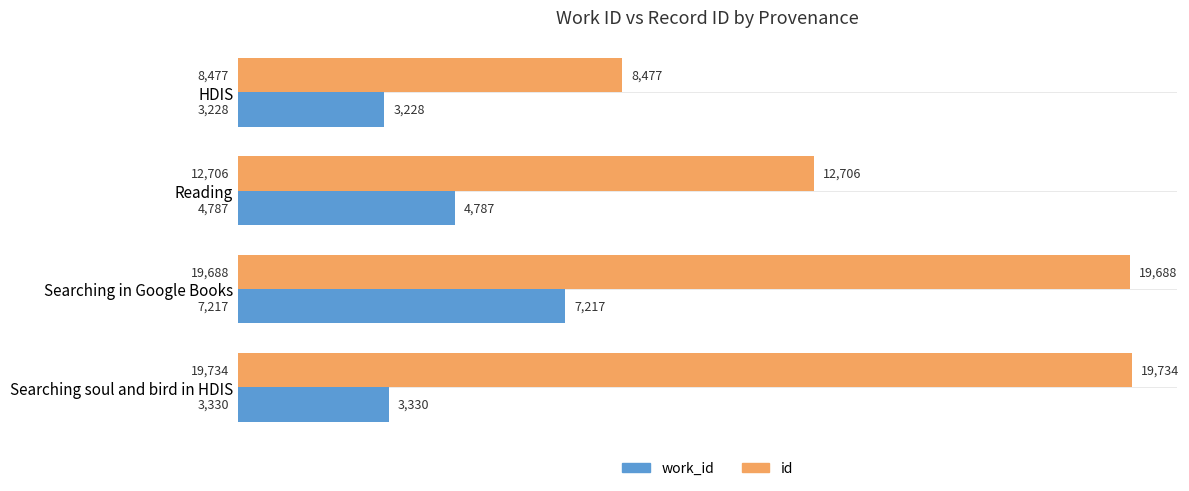

At which label is work_id closest to 5222?

Reading